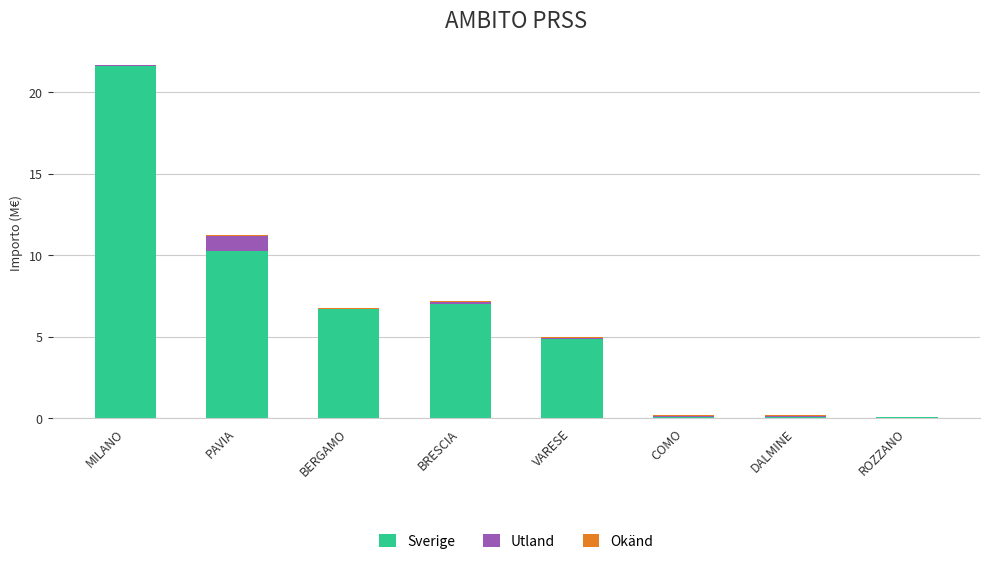

Where does the Sverige series first go above 6?

MILANO